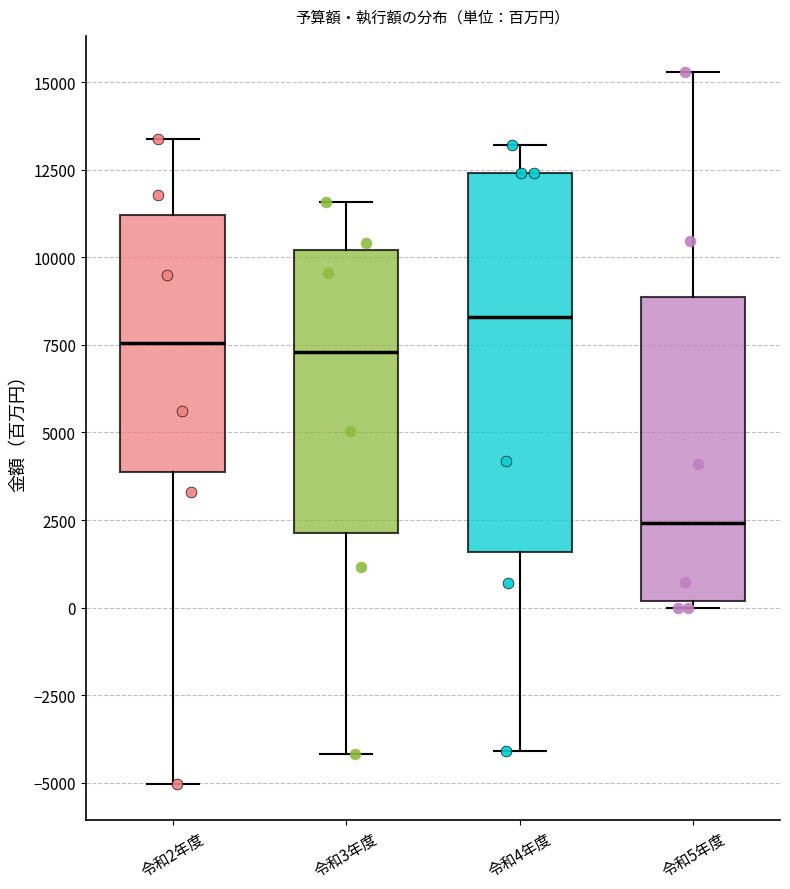

Which box's median line is the lowest?

令和5年度